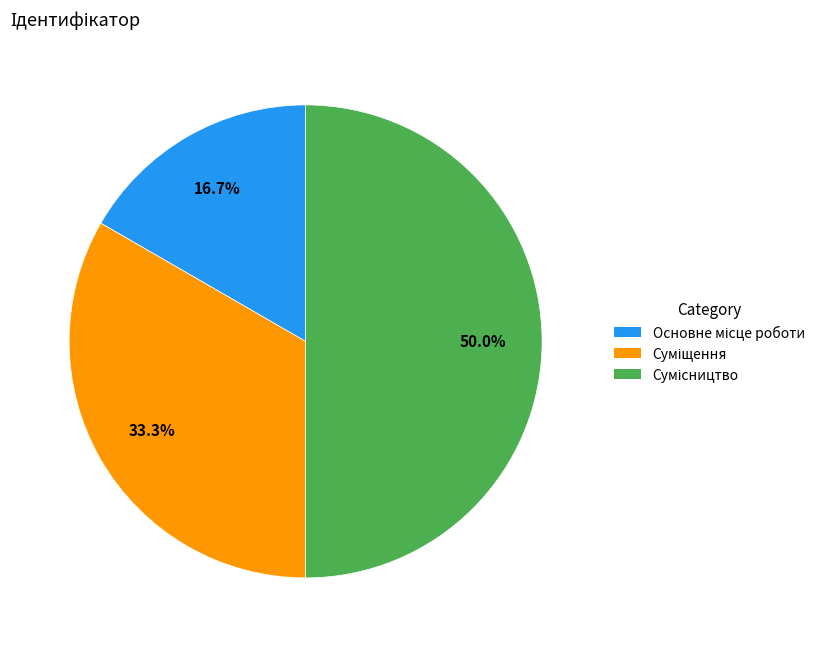

Does any single category account for the majority?

No